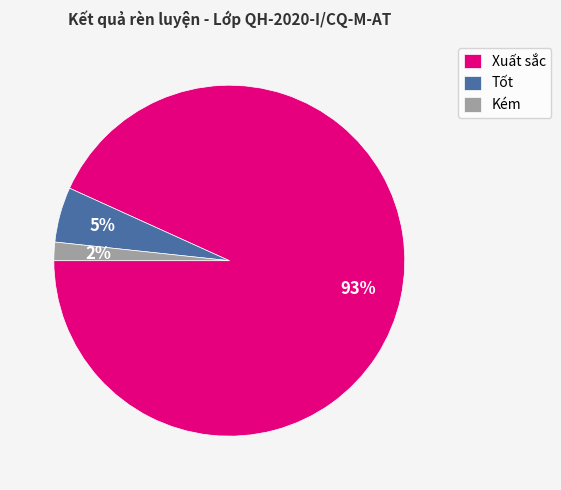

Between Kém and Xuất sắc, which is larger?

Xuất sắc